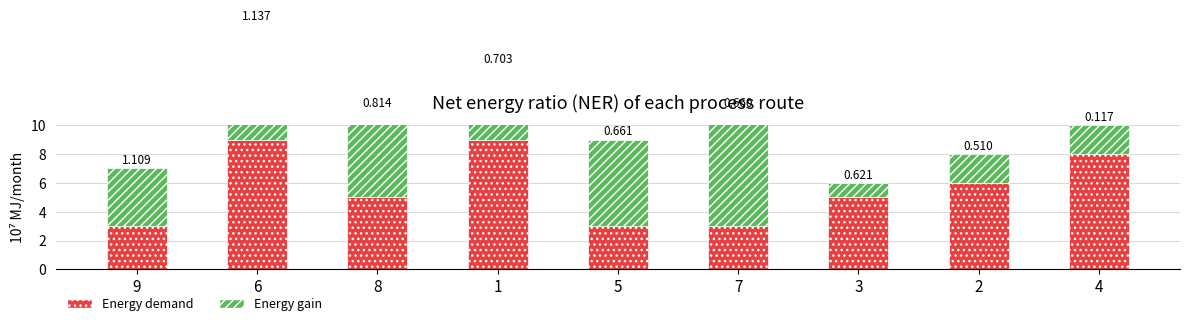

What is the label of the 9th bar from the left?

4